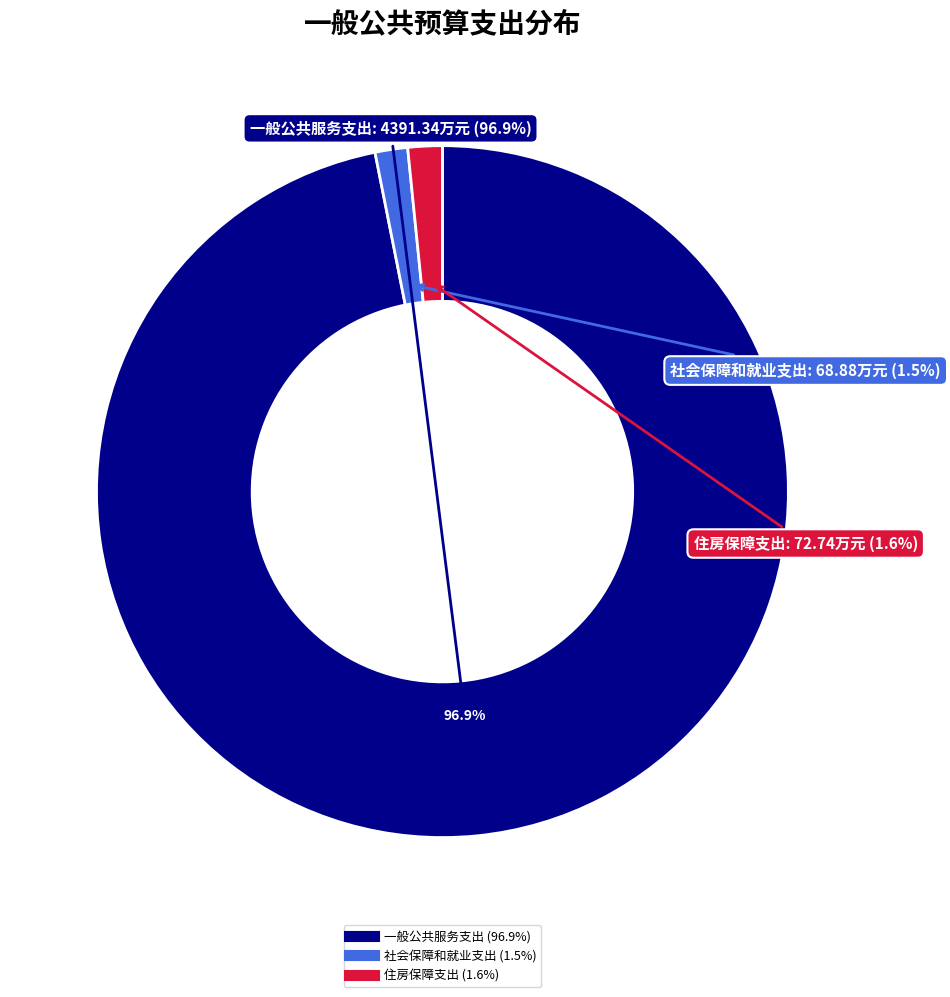

Is it true that 住房保障支出 is 2% of the pie?

True